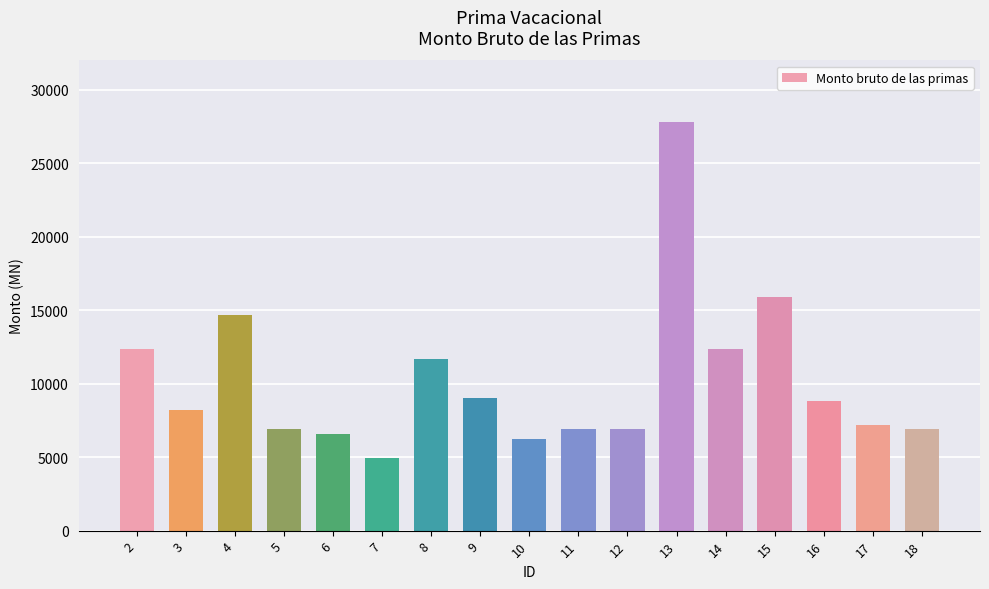

Approximately how many times larger is the value at 10 compared to 13?

0.2